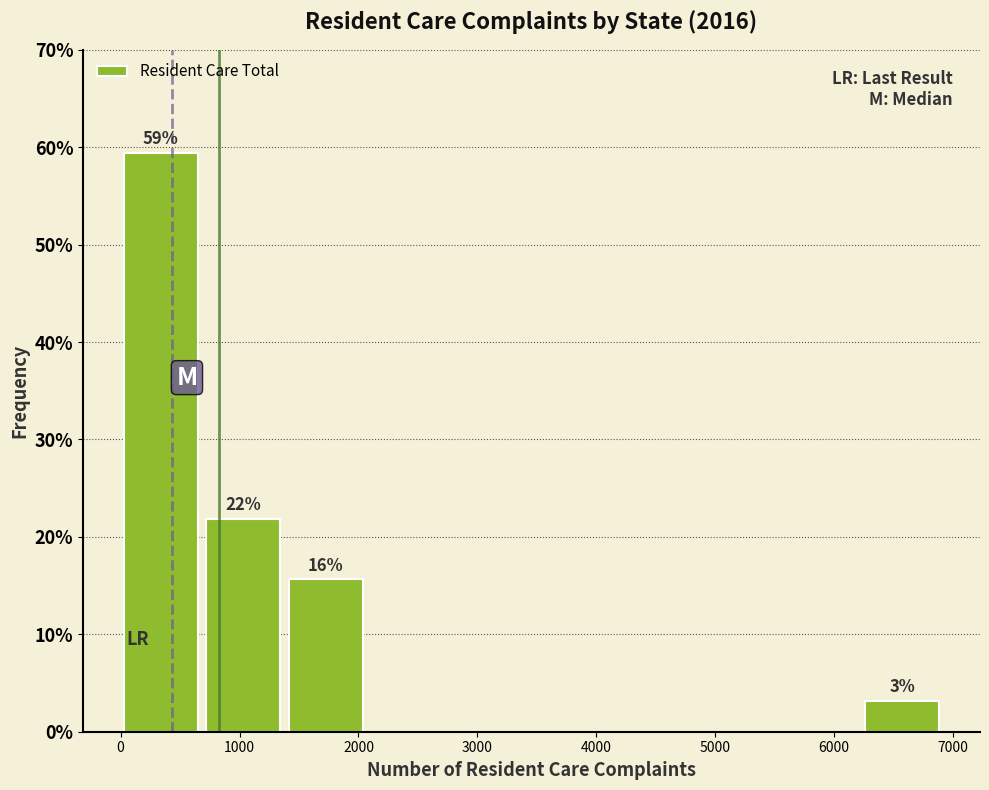

Over which range of the x-axis is the bar tallest?

0 to 700